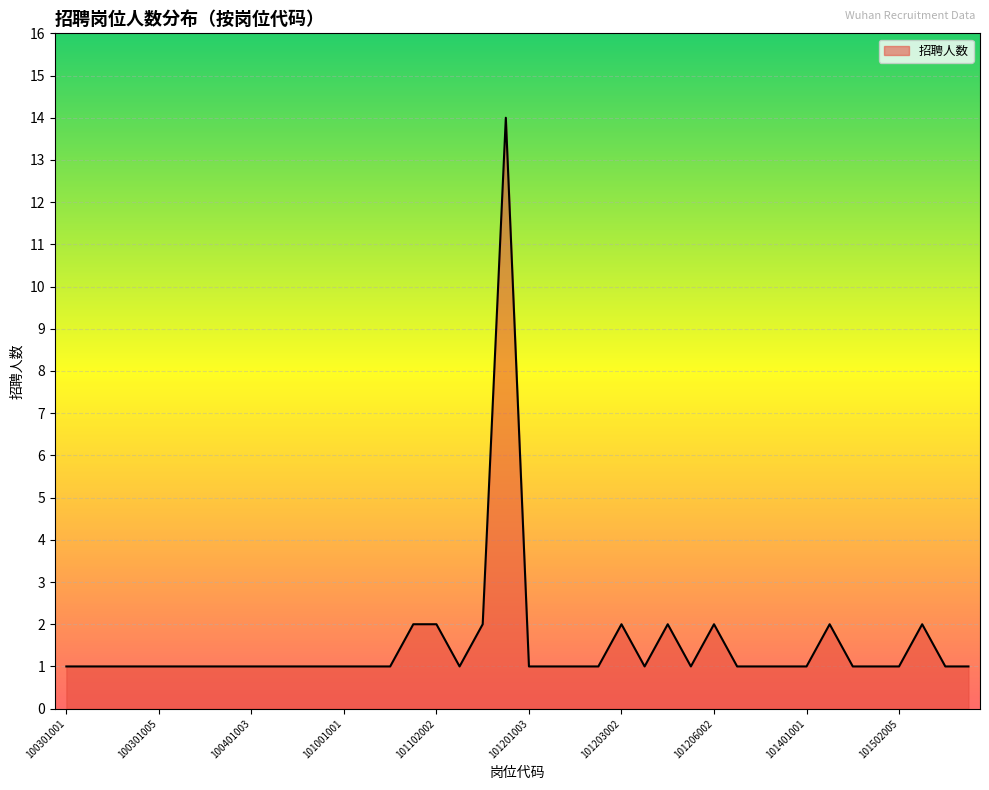

What is the greatest value displayed?

14